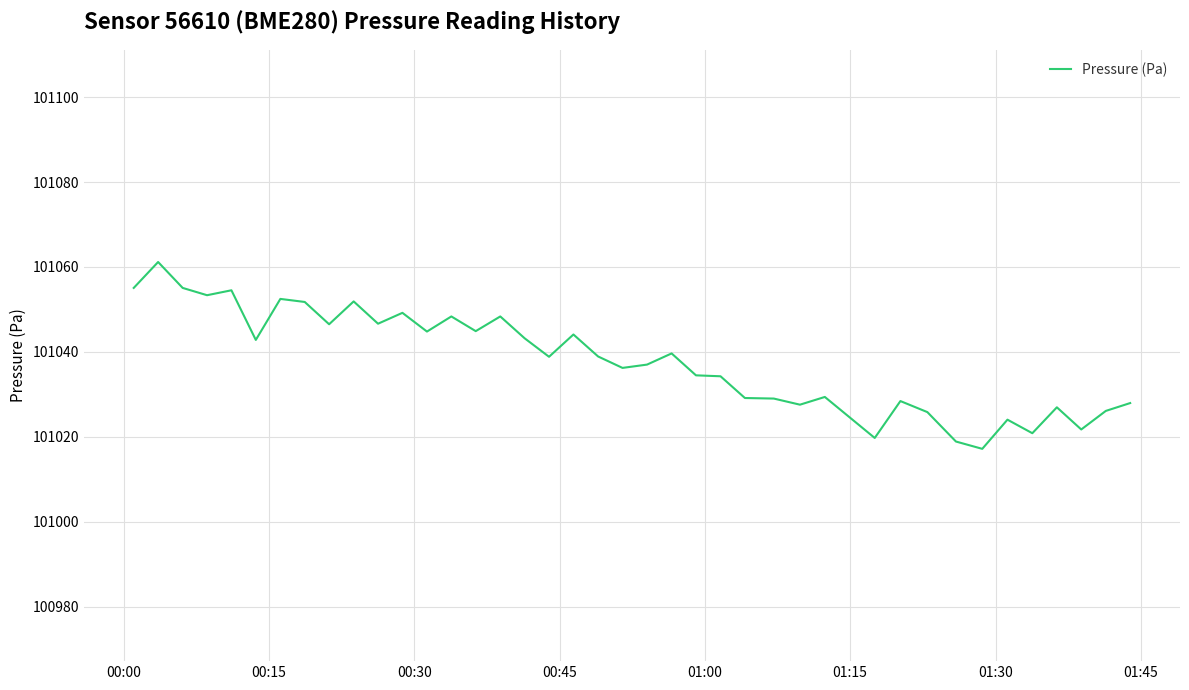

What is the maximum value shown in the chart?

101061.2